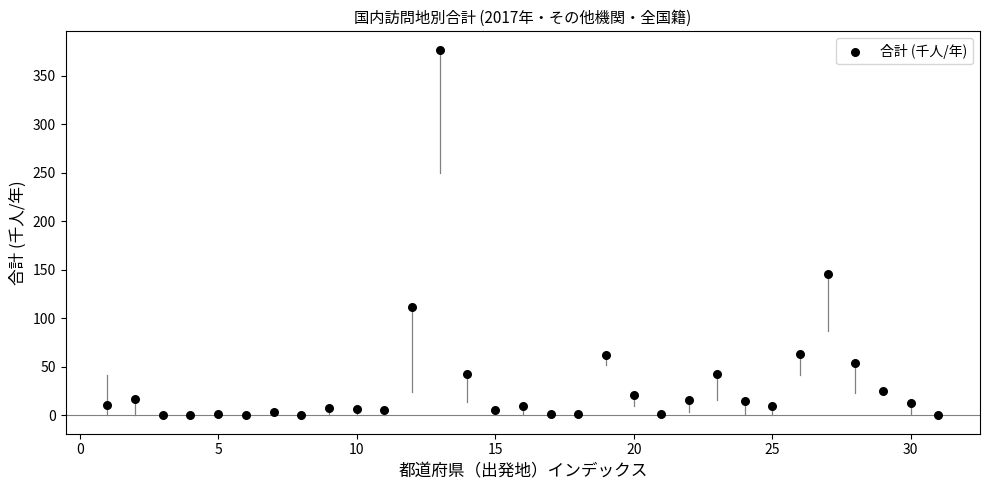

What is the range of Y values (max minus min)?

377.0